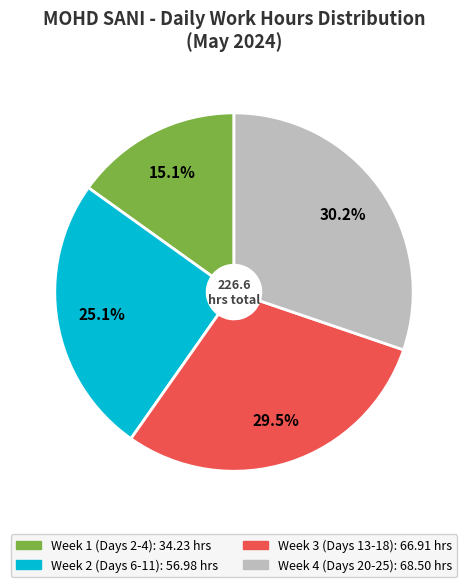

Is there any slice that represents more than half of the pie?

No